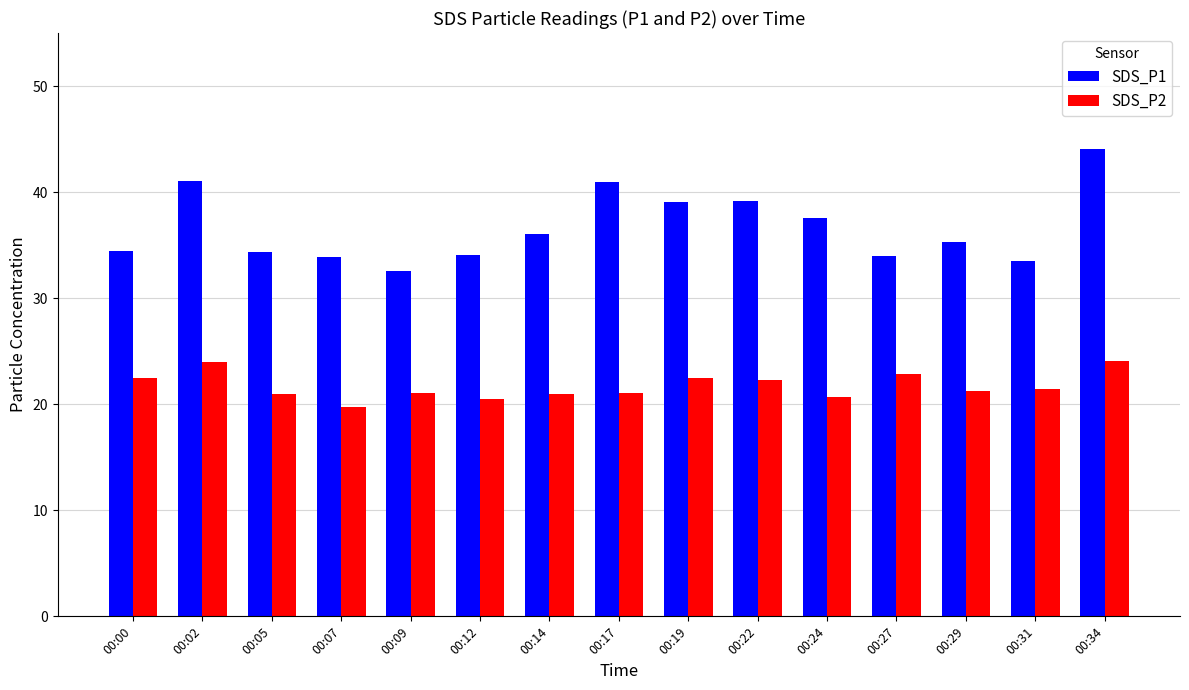

Is the value of SDS_P1 at 00:22 greater than the value of SDS_P2 at 00:05?

Yes